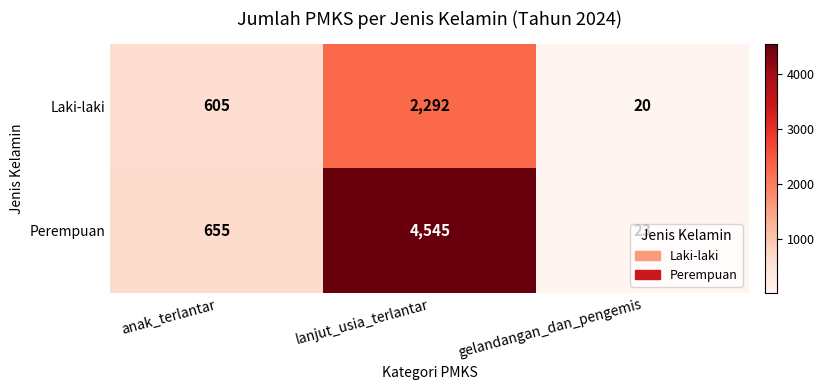

What is the difference between the Perempuan values at anak_terlantar and lanjut_usia_terlantar?

3890